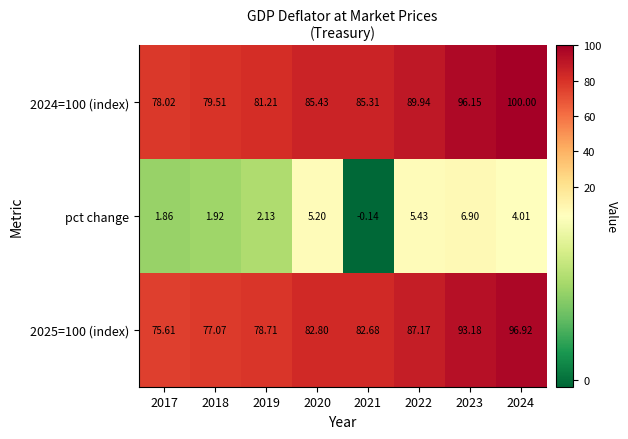

How many data points in pct change are above 4?

4